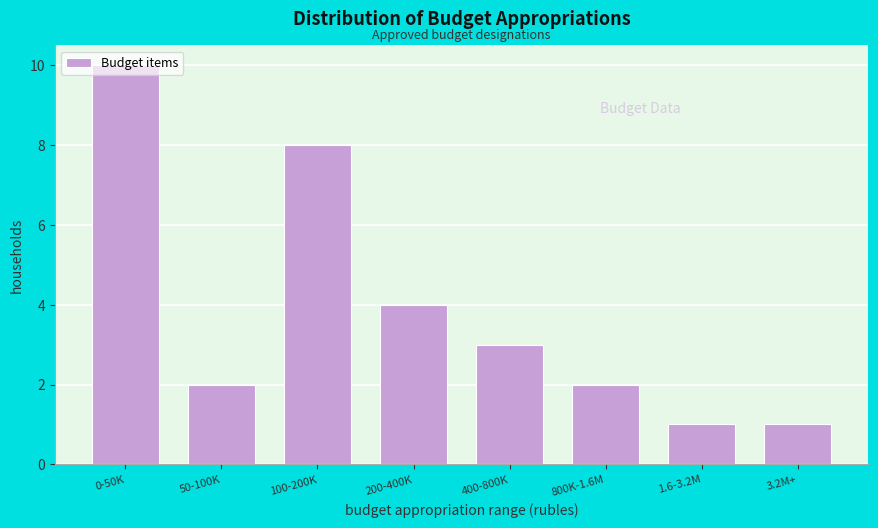

Where is the data nearest to the value 5?

200-400K